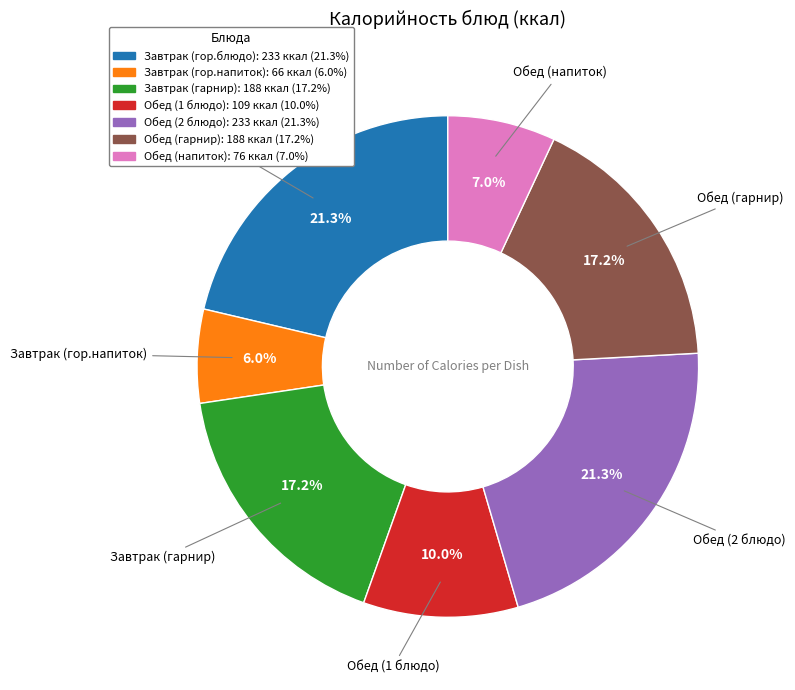

What is the smallest slice in the pie chart?

Завтрак (гор.напиток)